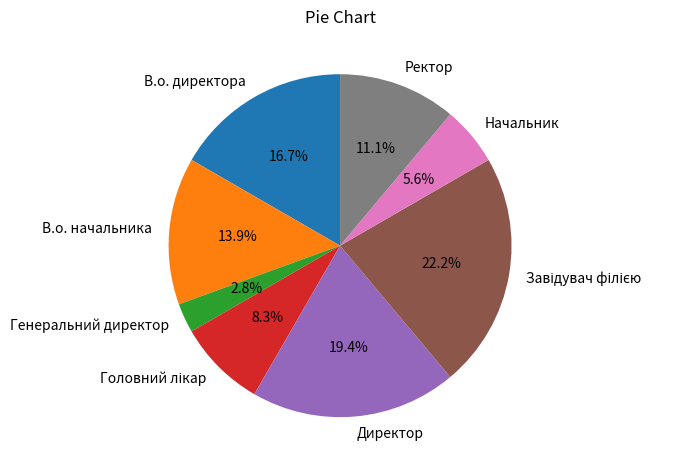

Which category has the smallest portion of the pie?

Генеральний директор